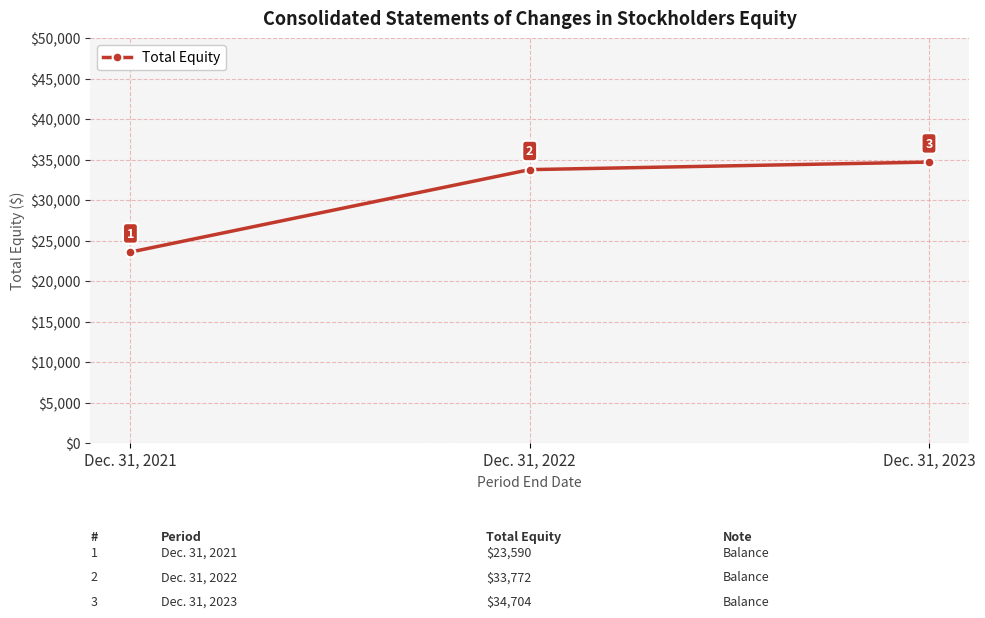

What is the smallest value displayed?

23590